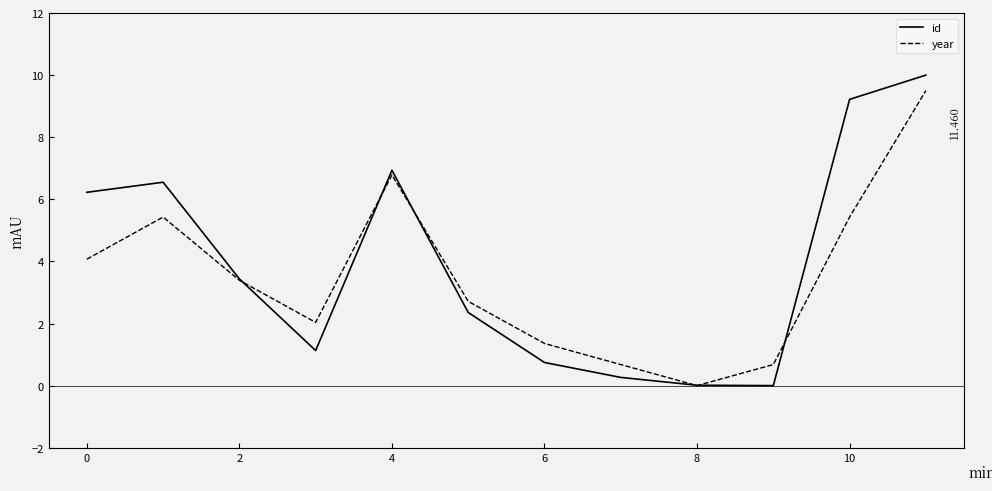

Which series has the largest range (max minus min)?

id